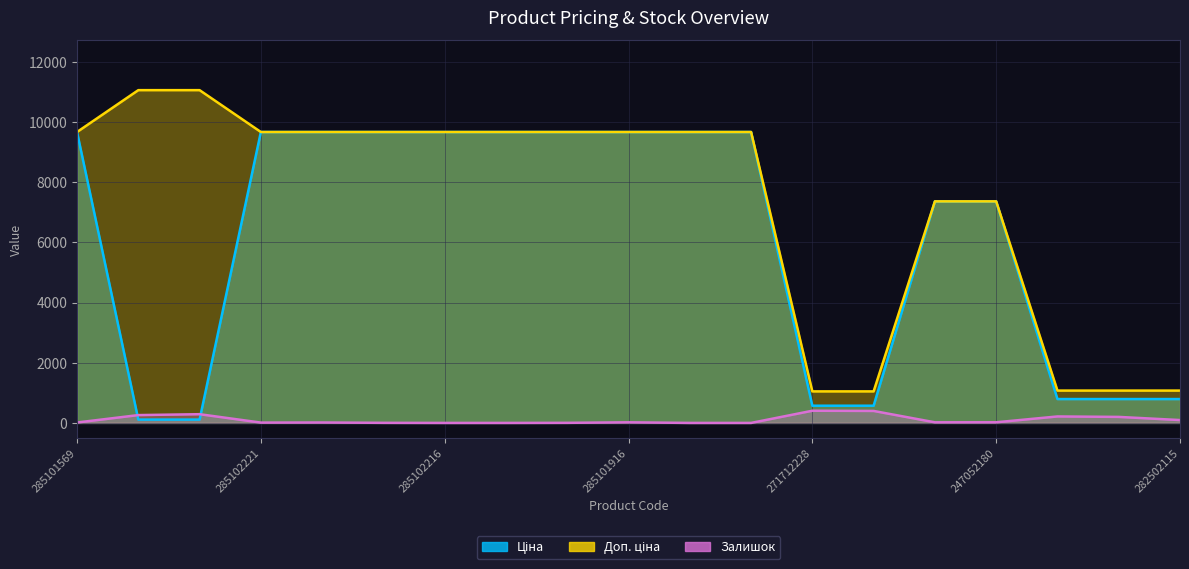

What is the maximum value for Залишок?

405.0